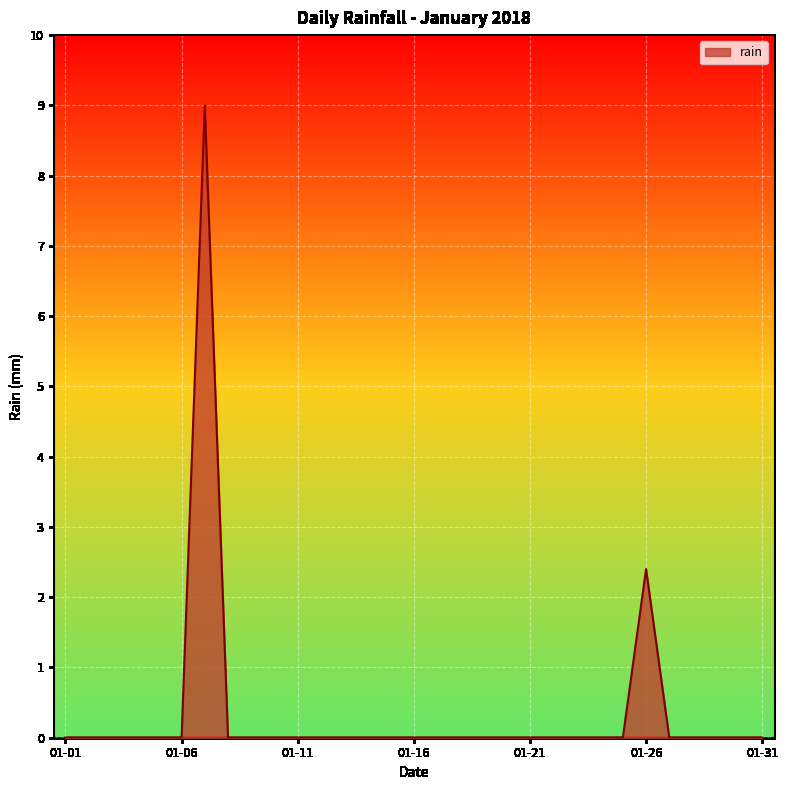

What is the maximum value shown in the chart?

9.0